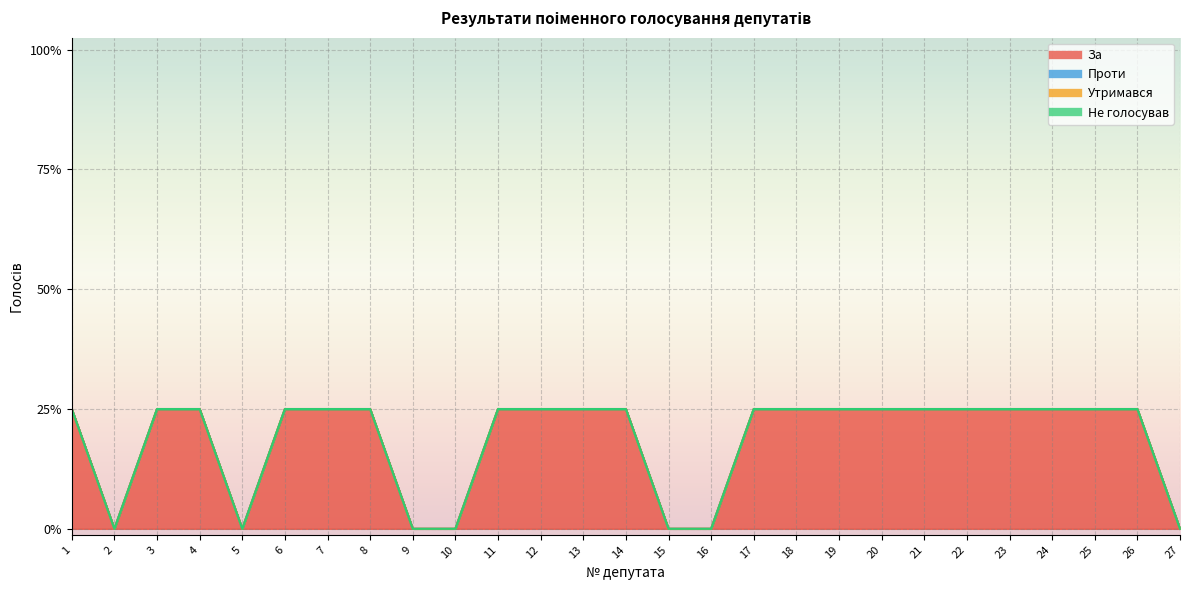

Between 9 and 1, which is larger?

1